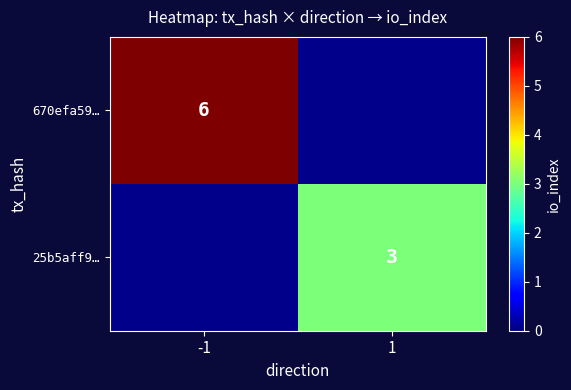

Is the value of 670efa59… at -1 greater than the value of 25b5aff9… at 1?

Yes